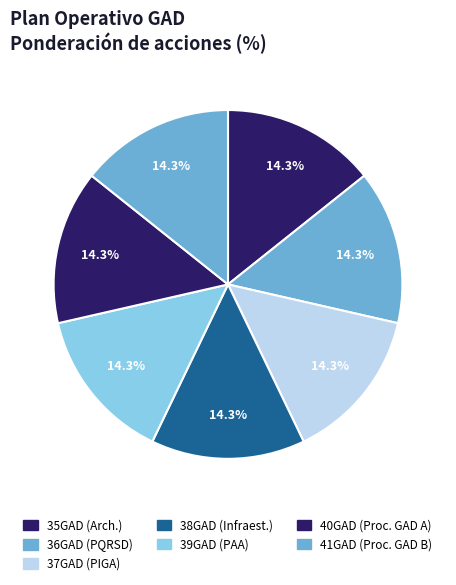

How many segments does this pie chart have?

7